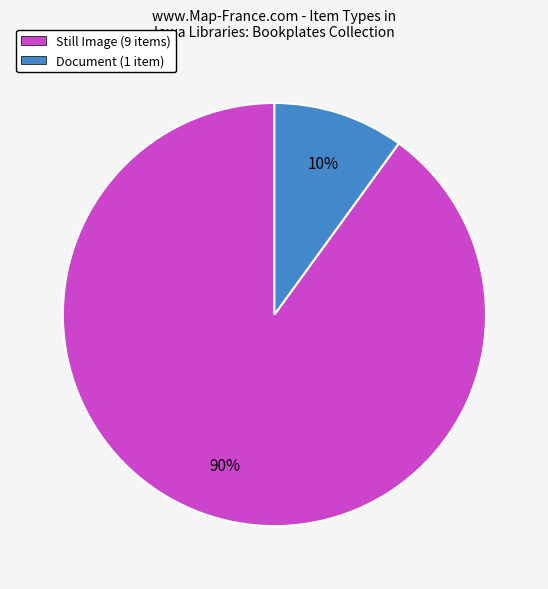

Between Document (1 item) and Still Image (9 items), which is larger?

Still Image (9 items)